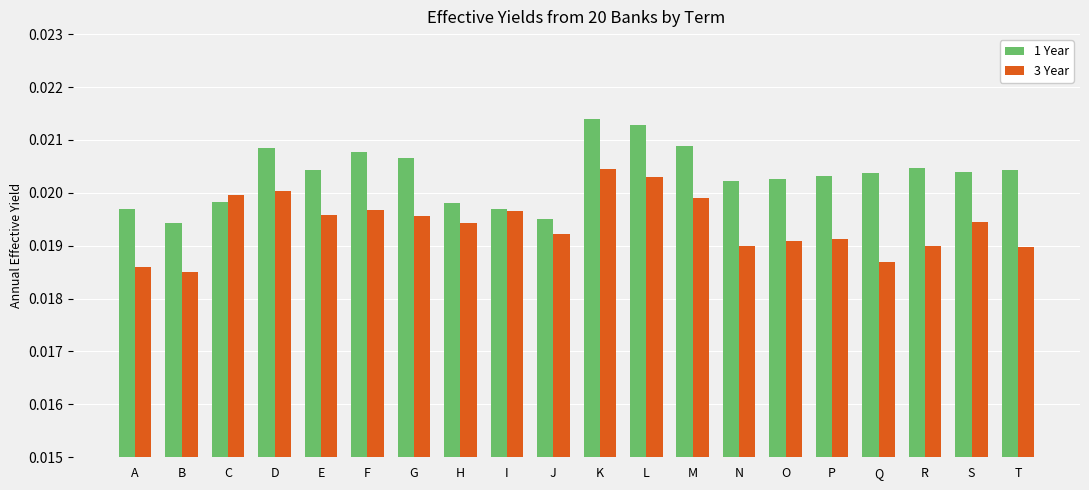

Rank the series by their average value, from highest to lowest.

1 Year, 3 Year